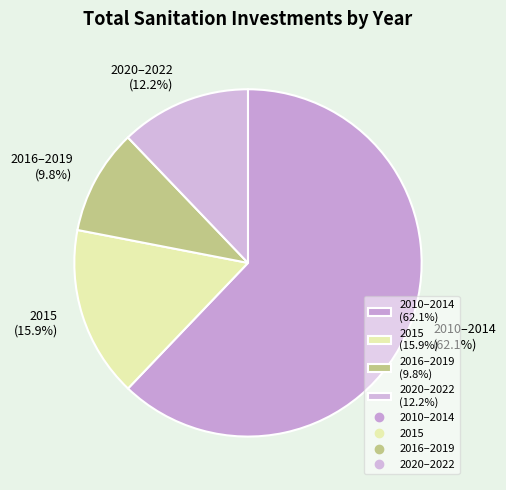

What is the smallest slice in the pie chart?

2016–2019 (9.8%)